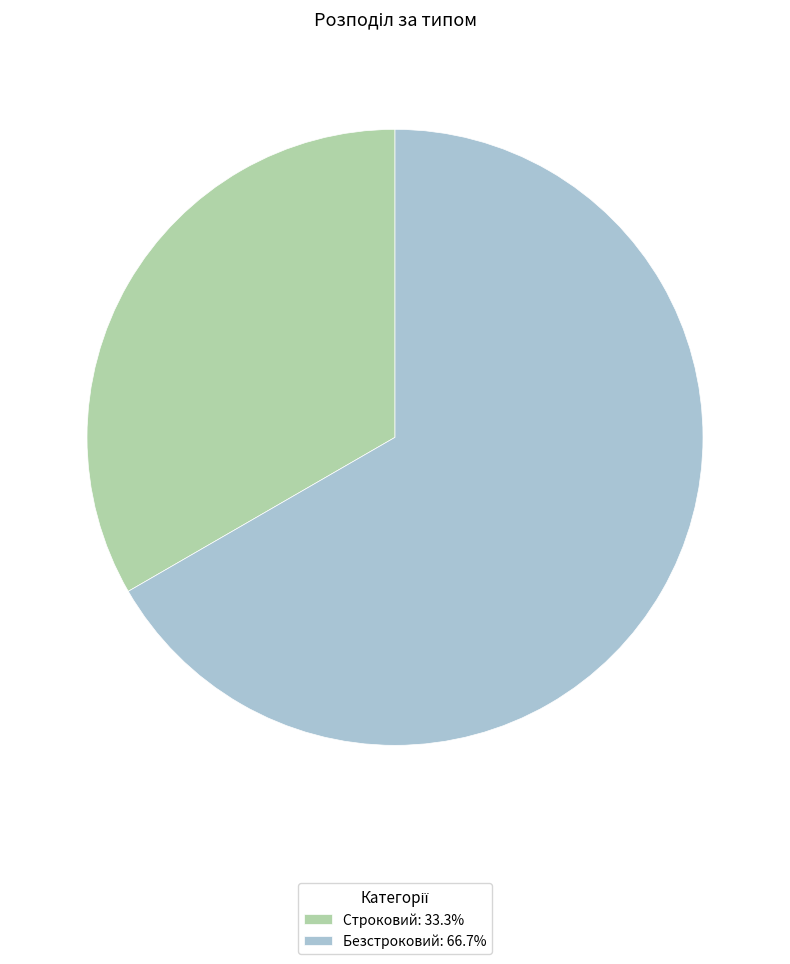

Which slice is the largest?

Безстроковий